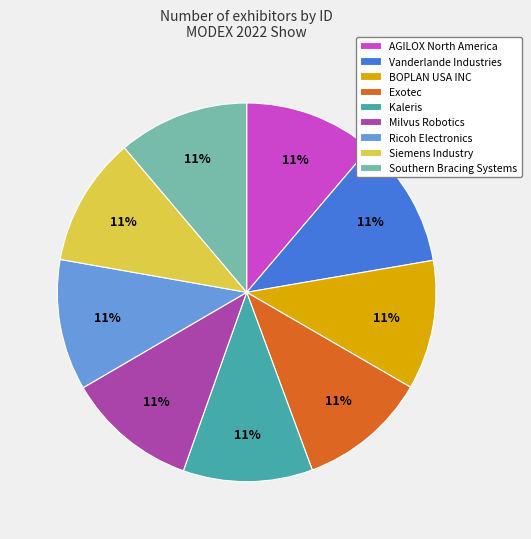

To the nearest percent, what percentage of the pie is Milvus Robotics?

11%